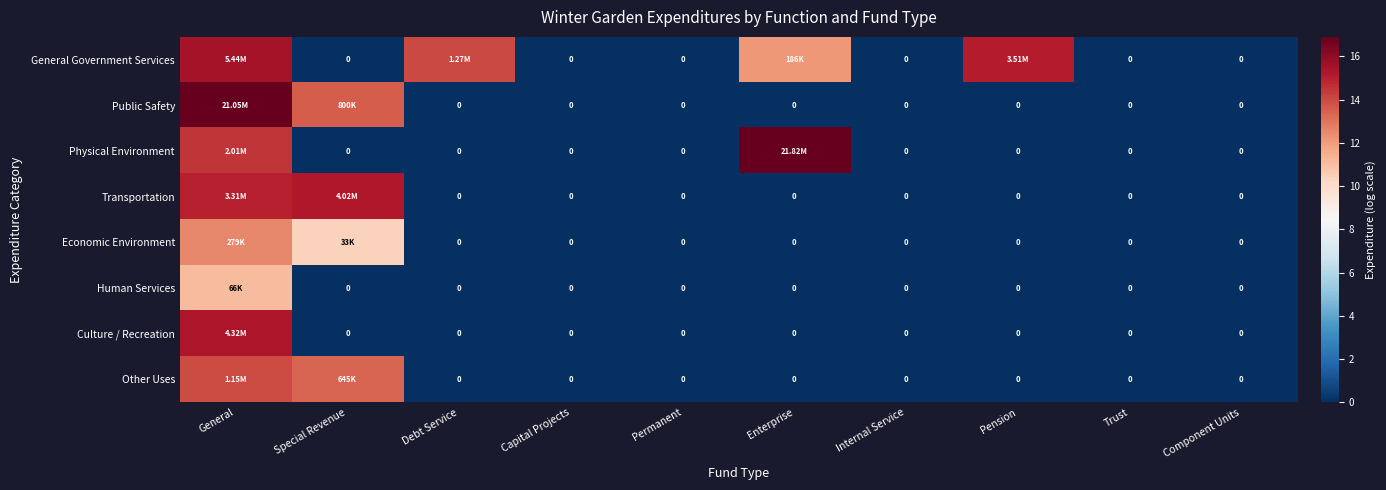

What is the total value across all series at Pension?

15.1